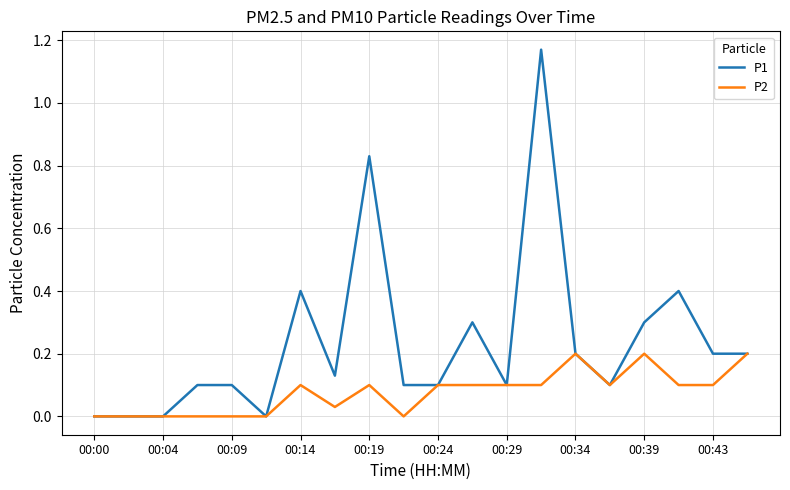

Which series has the largest total across all categories?

P1